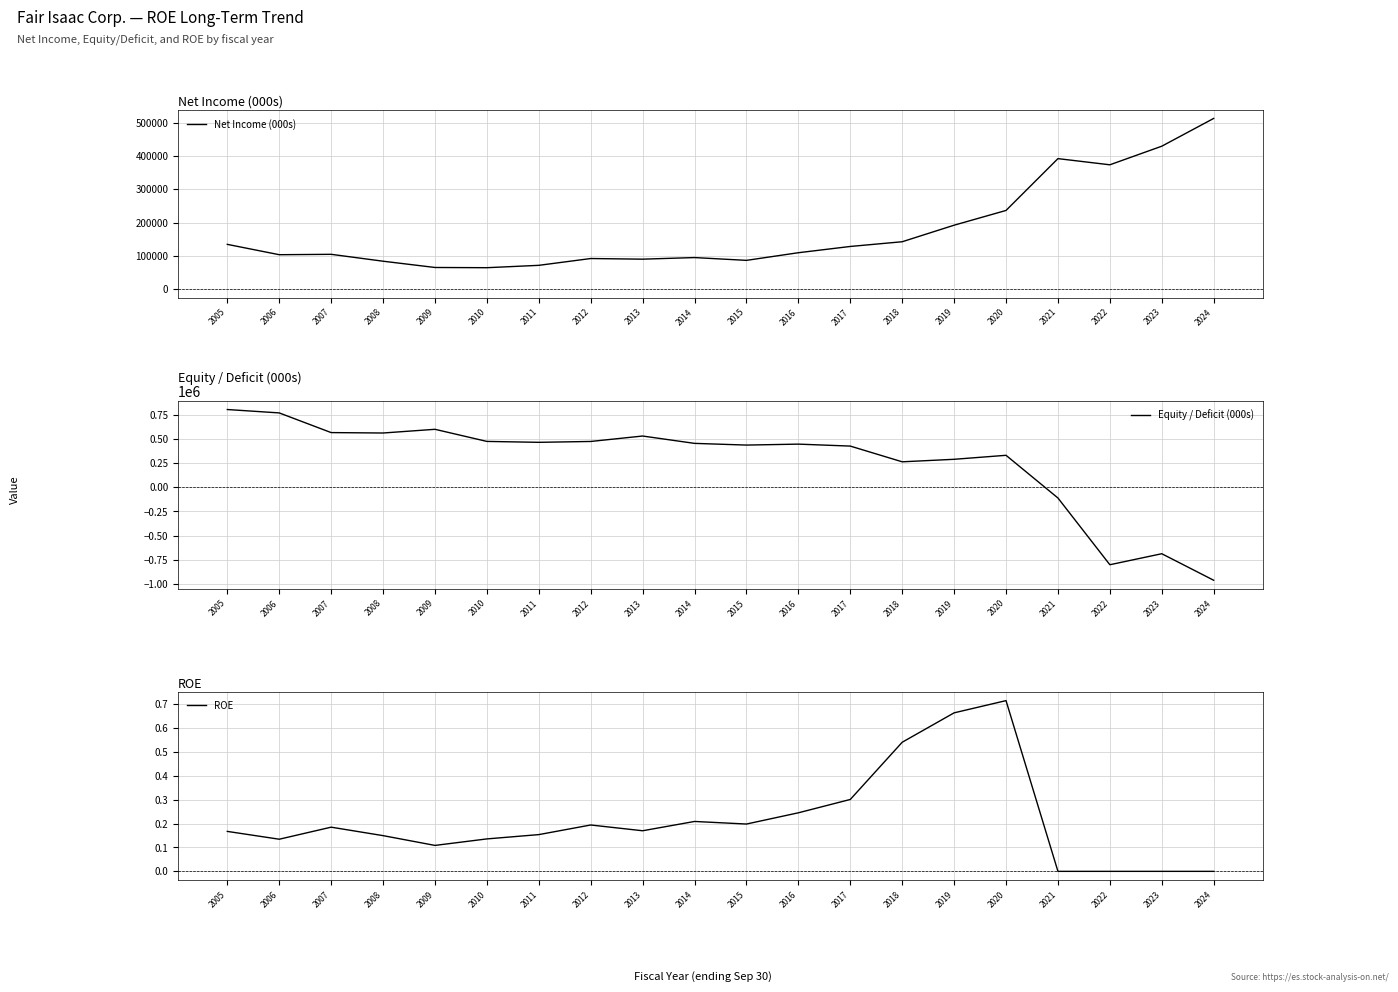

What is the minimum value shown in the chart?

-962679.0